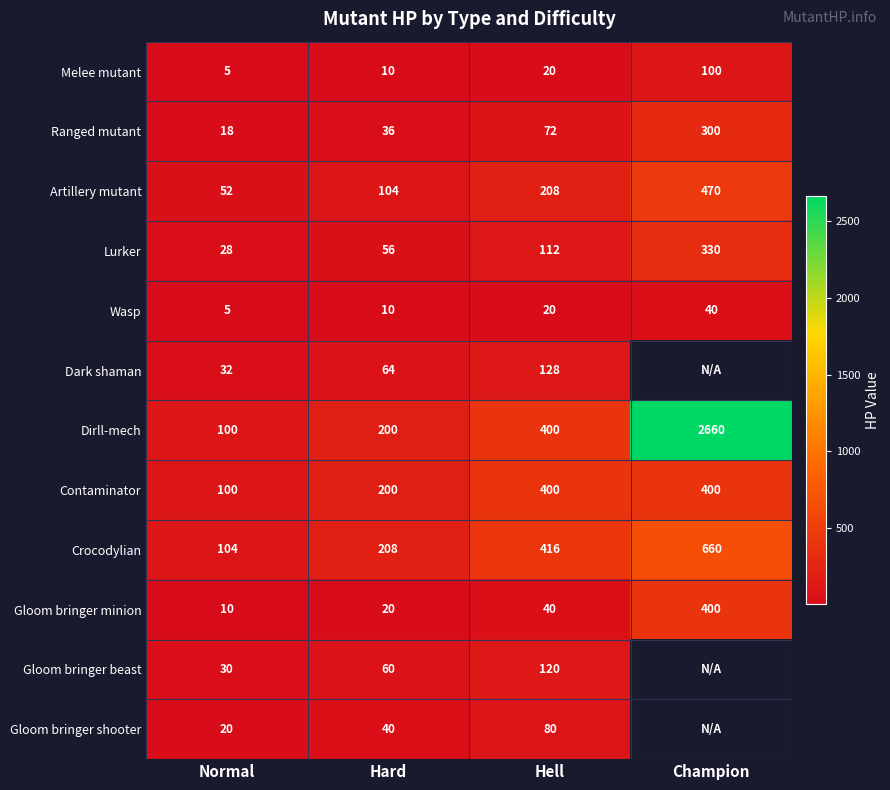

List the labels in order of Artillery mutant value, largest first.

Champion, Hell, Hard, Normal